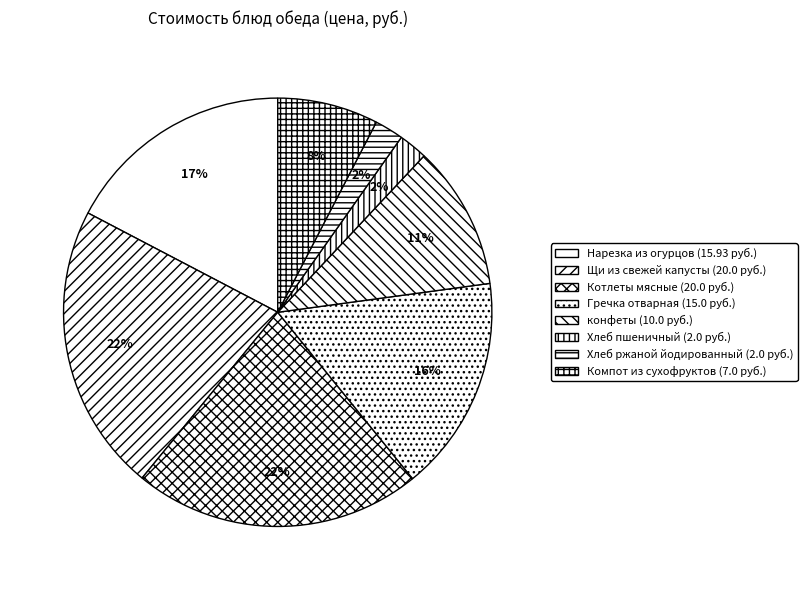

Is it true that Компот из сухофруктов is 20% of the pie?

False